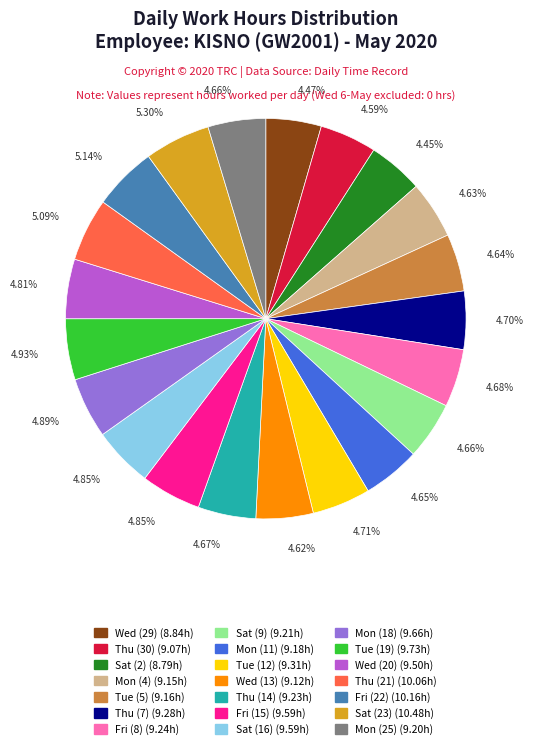

What is the total percentage of Thu (14) and Wed (20)?

9.5%